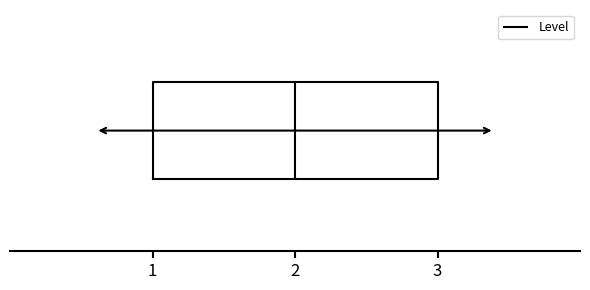

Read this box plot against the x-axis: the position of the median line, the range covered by the box, and the ends of both whiskers. The values are not printed on the chart, so give them approximately, as read against the axis.

median 2, box 1 to 3, whiskers 1 to 3